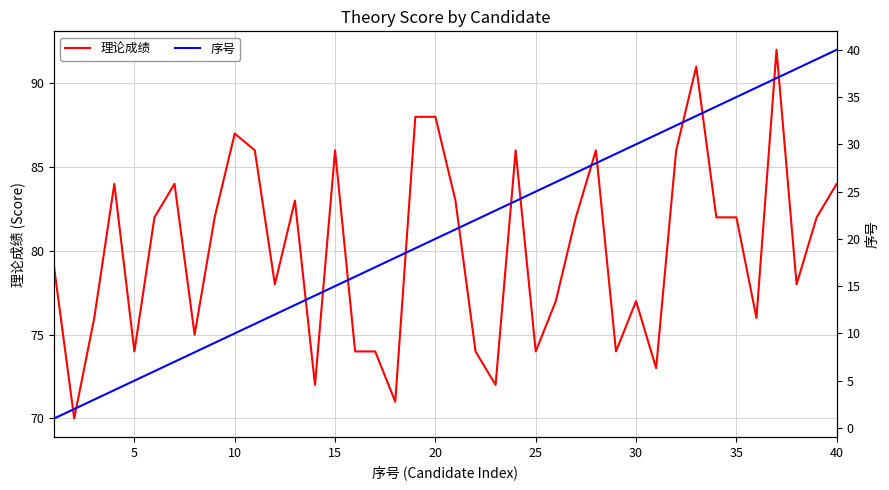

How many lines are shown in the chart?

2